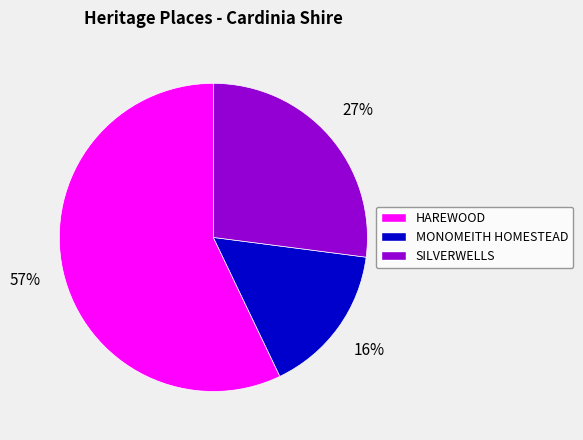

Which category accounts for the majority?

HAREWOOD